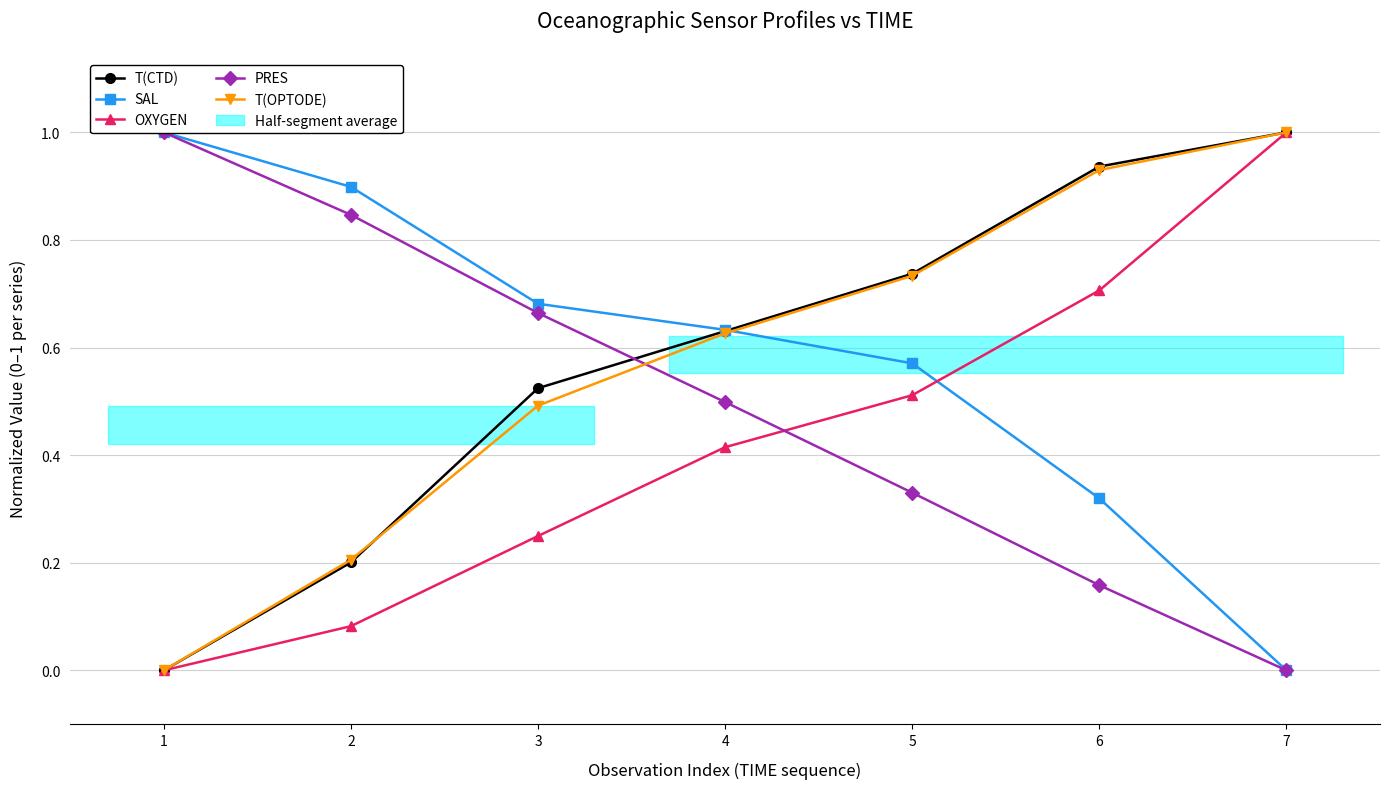

What is the total value across all series at 5?

2.9